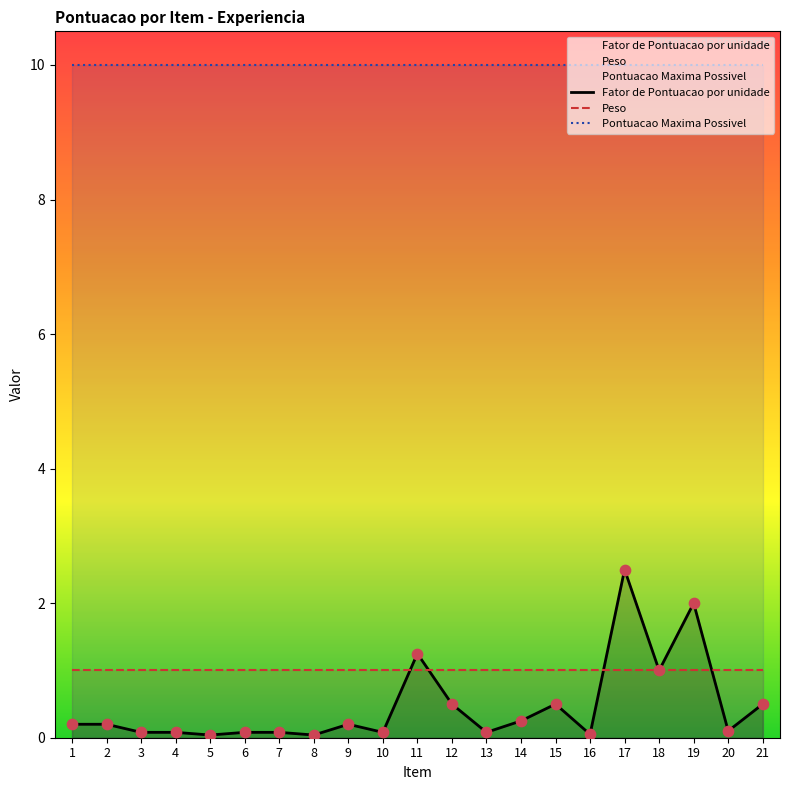

Which series contains the lowest Y value?

Fator de Pontuacao por unidade